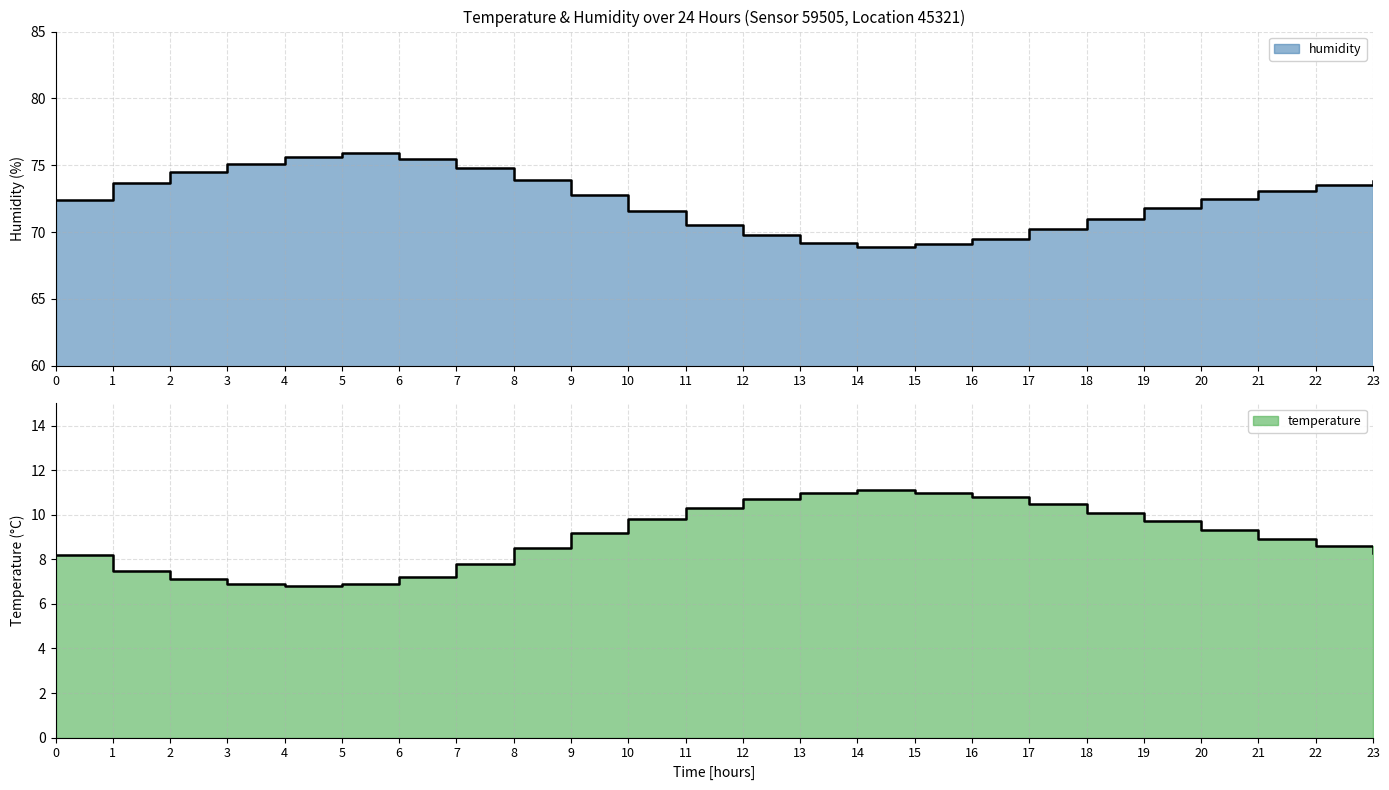

True or false: temperature has more than 2 interior local peaks.

False